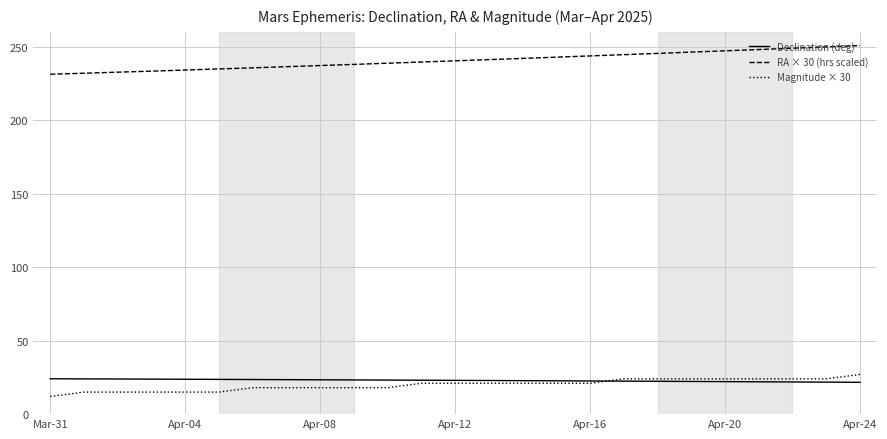

True or false: RA × 30 (hrs scaled) and Magnitude × 30 intersect in this chart.

False